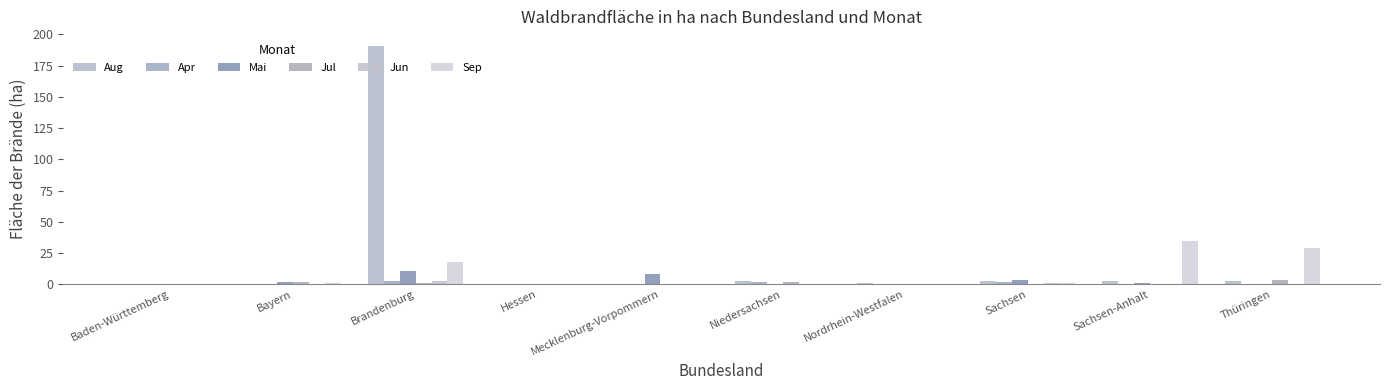

Rank the categories by Apr value from lowest to highest.

Mecklenburg-Vorpommern, Nordrhein-Westfalen, Hessen, Baden-Württemberg, Thüringen, Sachsen-Anhalt, Bayern, Sachsen, Niedersachsen, Brandenburg